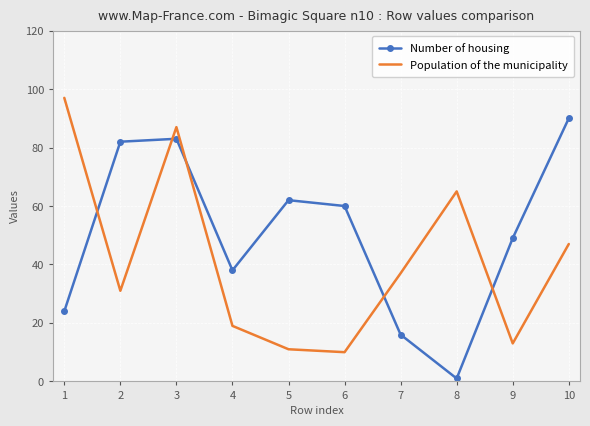

Which series changed the most between 2 and 10?

Population of the municipality